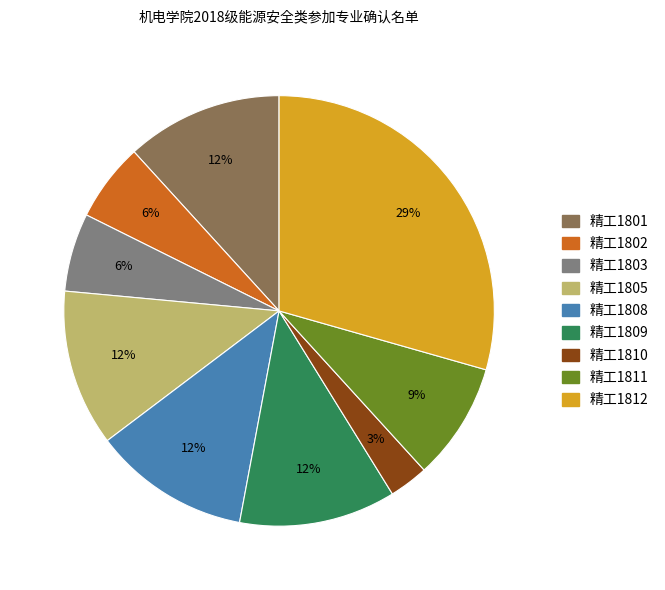

Does 精工1801 account for over 50% of the chart?

No